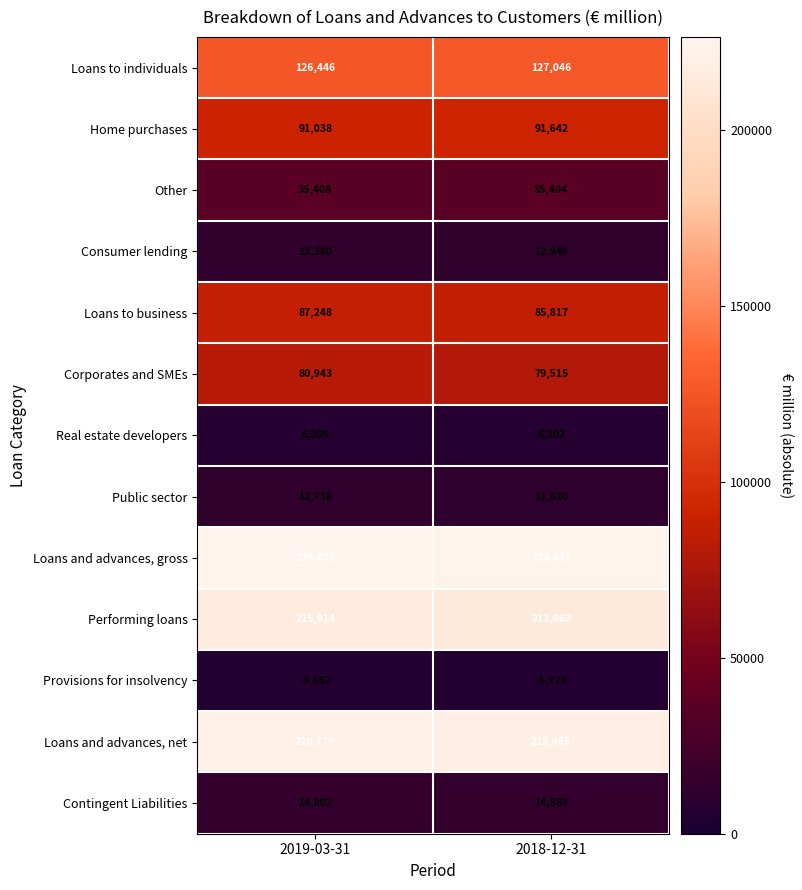

At which category is the sum across all series the highest?

2019-03-31